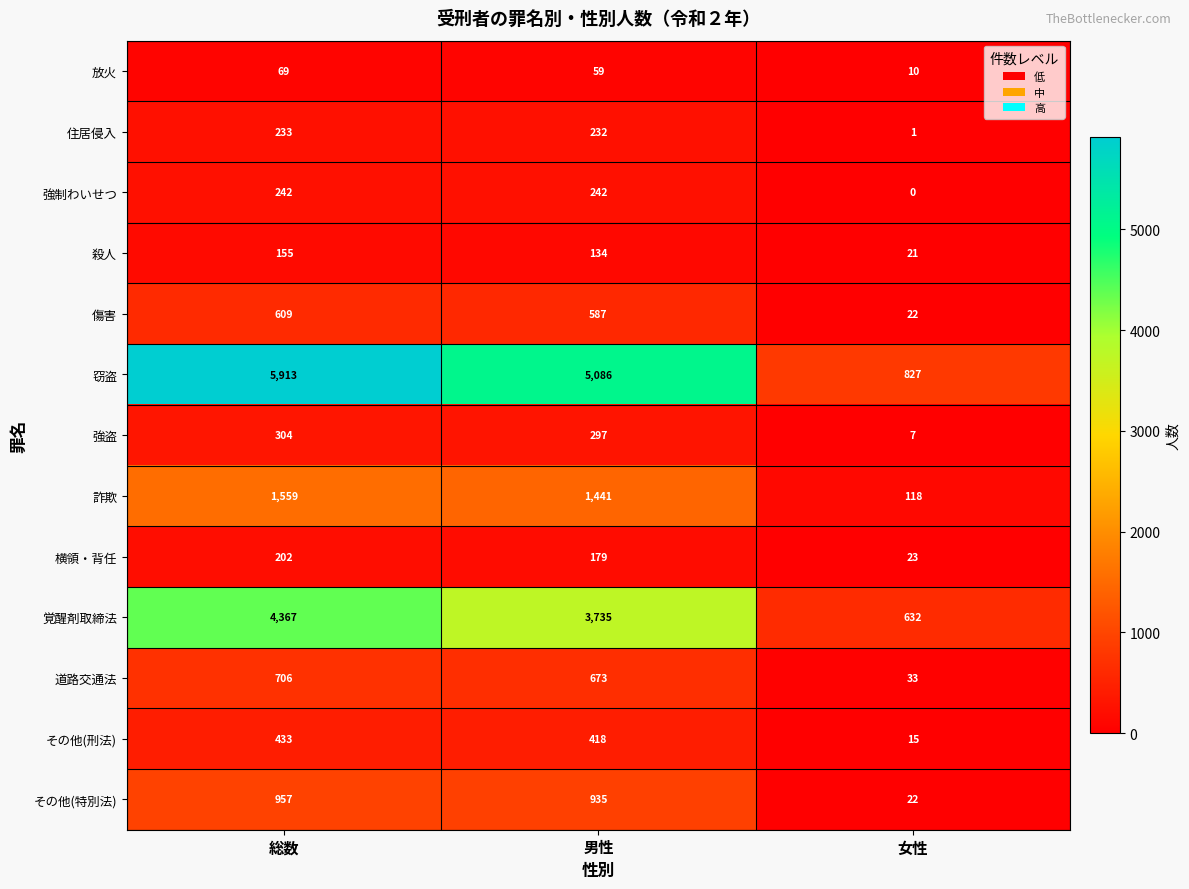

Which series has the widest spread of values?

窃盗